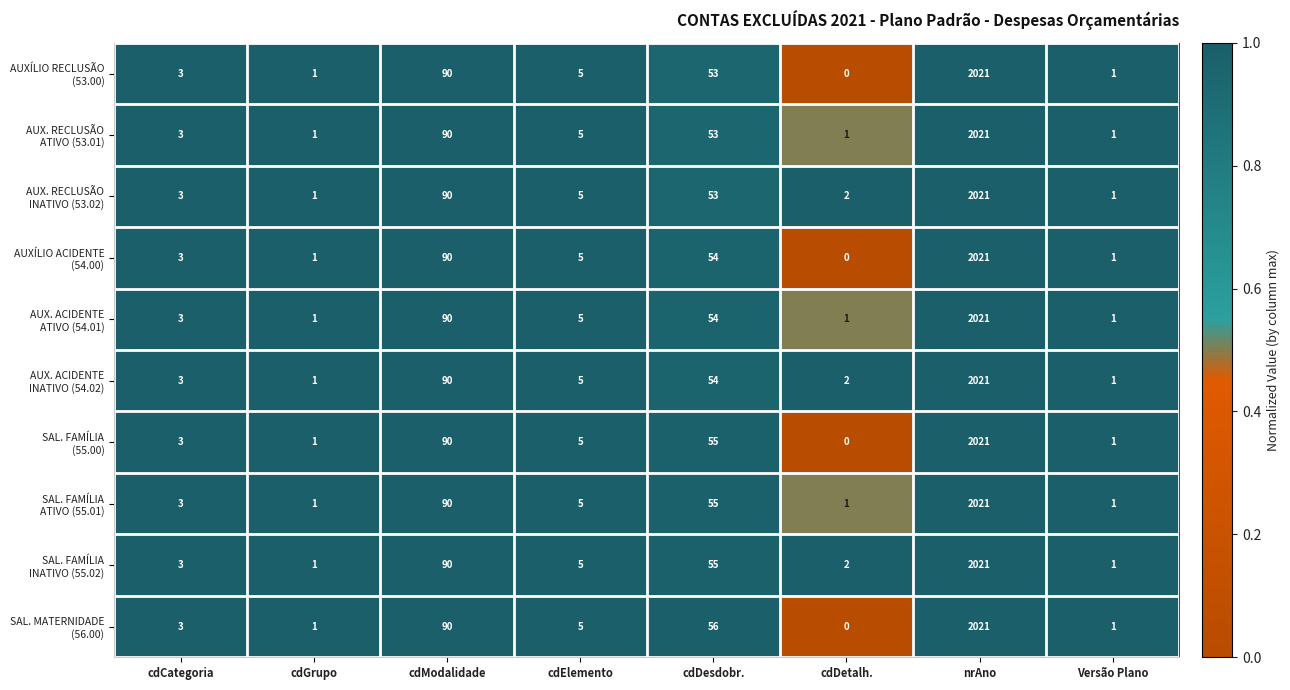

At which category does the chart reach its peak across all series?

nrAno